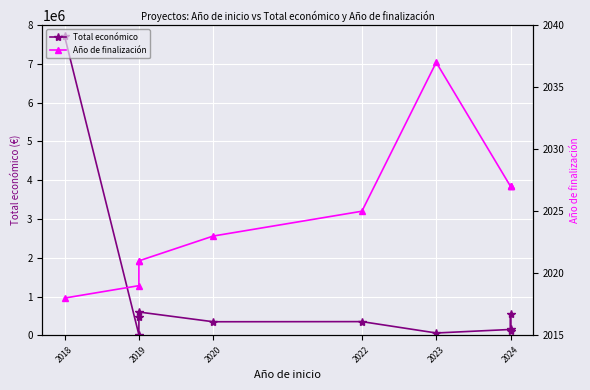

At which category is the sum across all series the highest?

2018